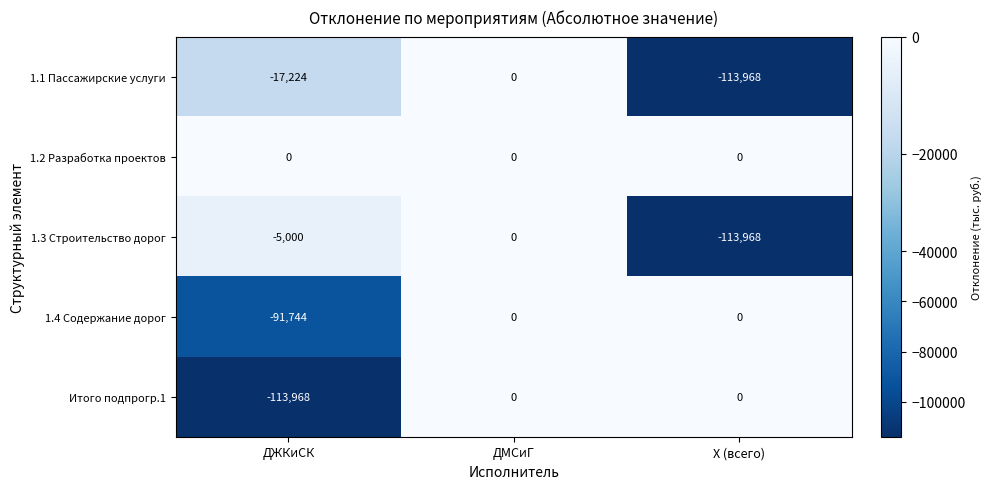

Which series has the largest total across all categories?

1.2 Разработка проектов